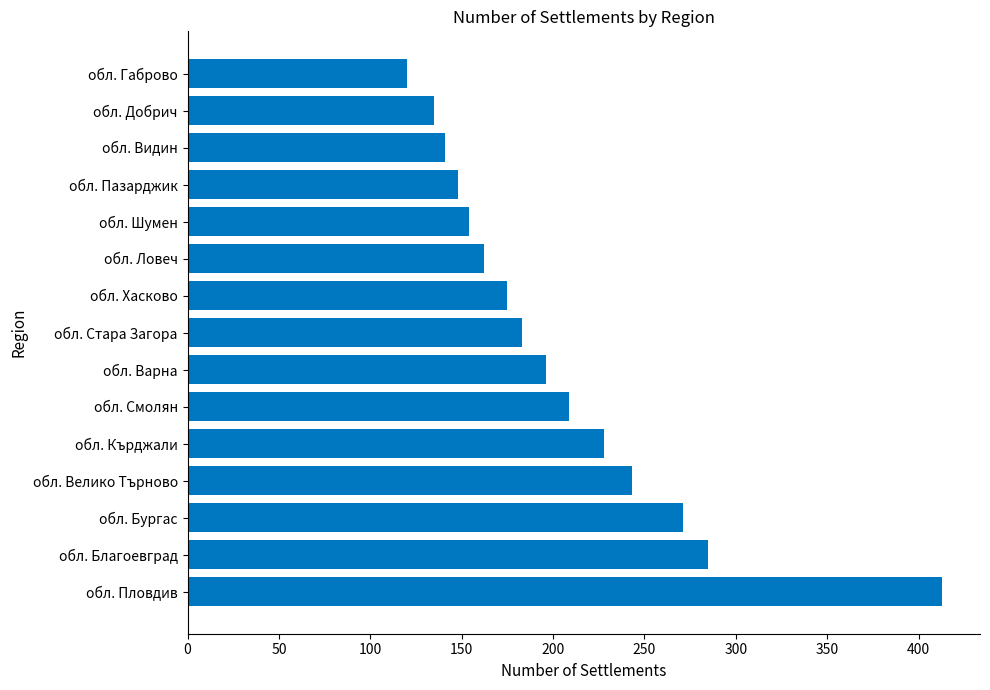

Read the value at обл. Добрич, to the nearest 50.

150